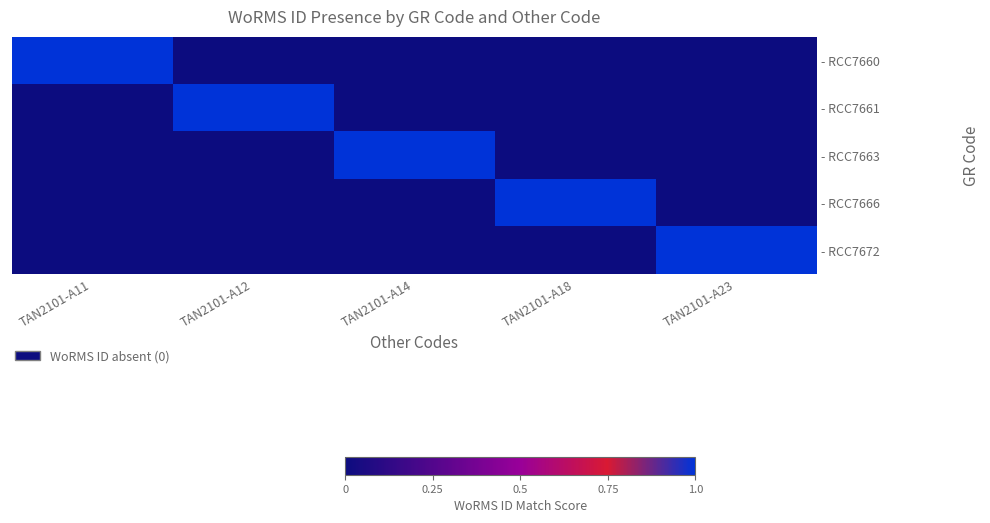

What is the greatest value displayed?

1